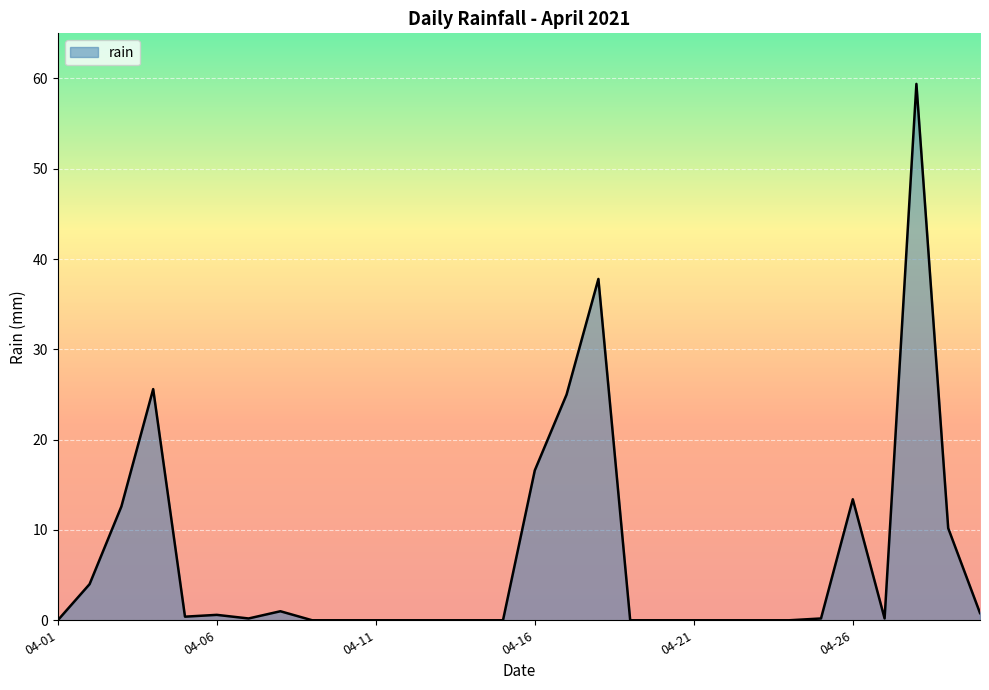

What is the greatest value displayed?

59.4